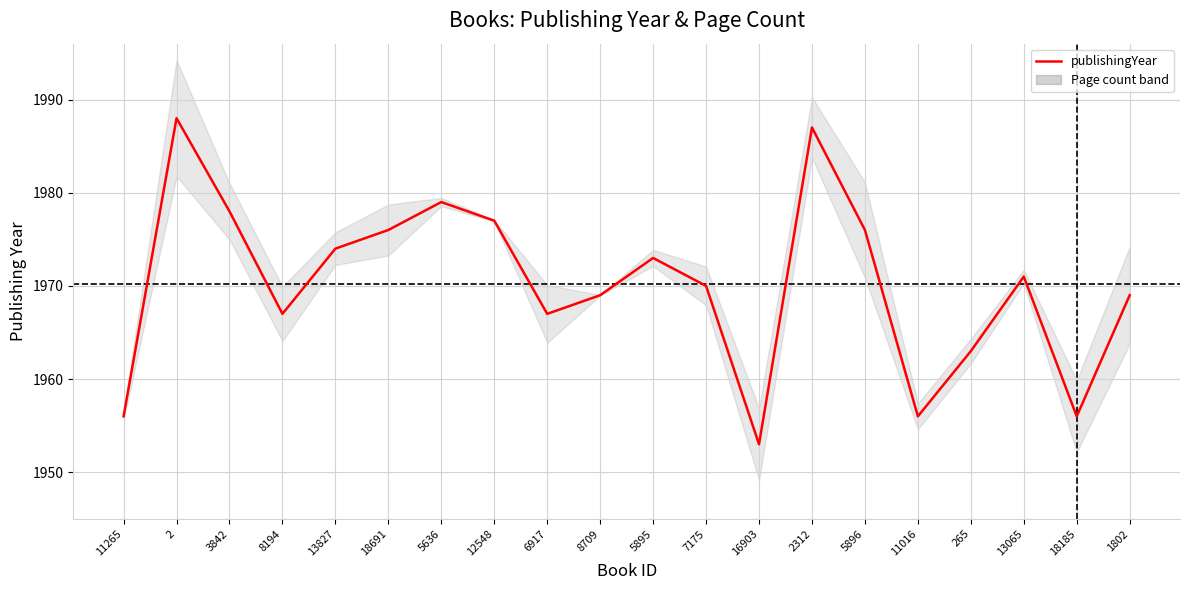

The value at 8709 is 814. True or false?

False